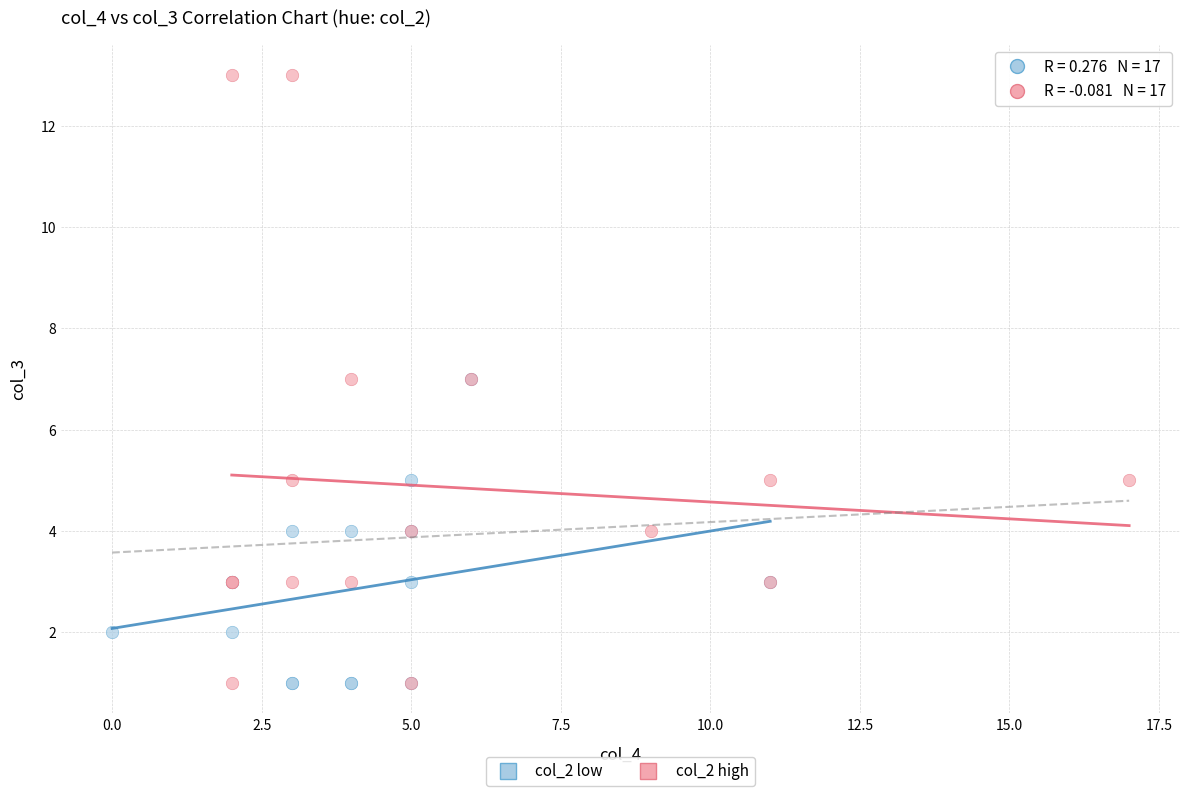

Which series reaches the maximum Y coordinate?

col_2 high